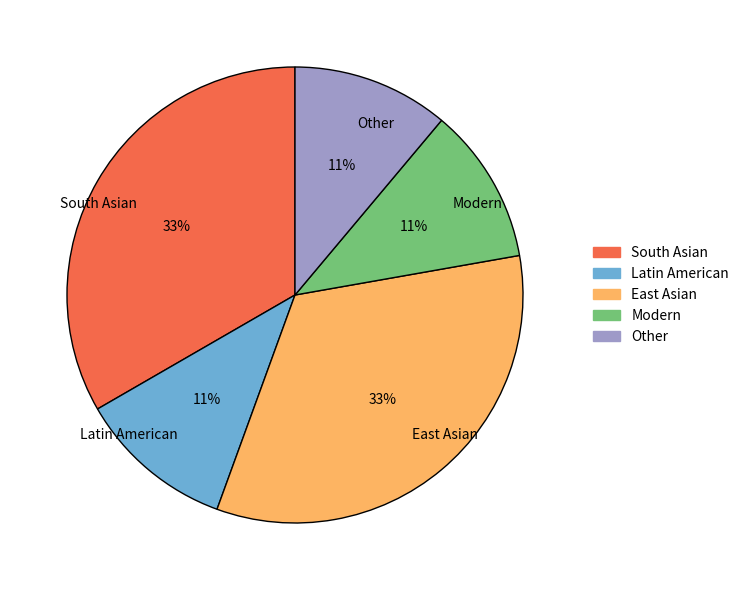

True or false: East Asian accounts for 42% of the total.

False